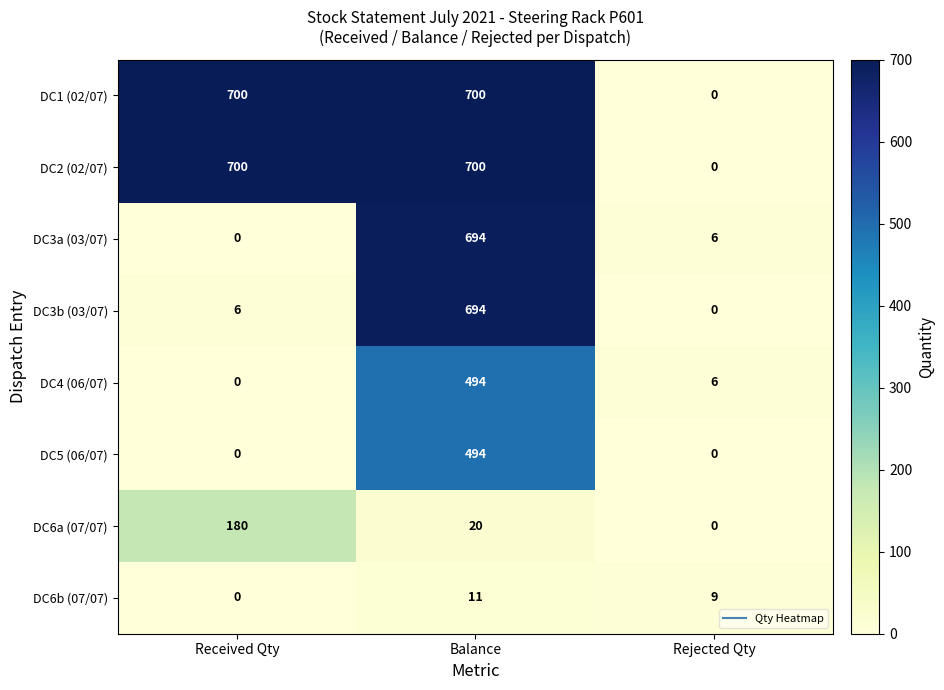

Between Received Qty and Balance, which series saw the biggest shift?

DC3a (03/07)